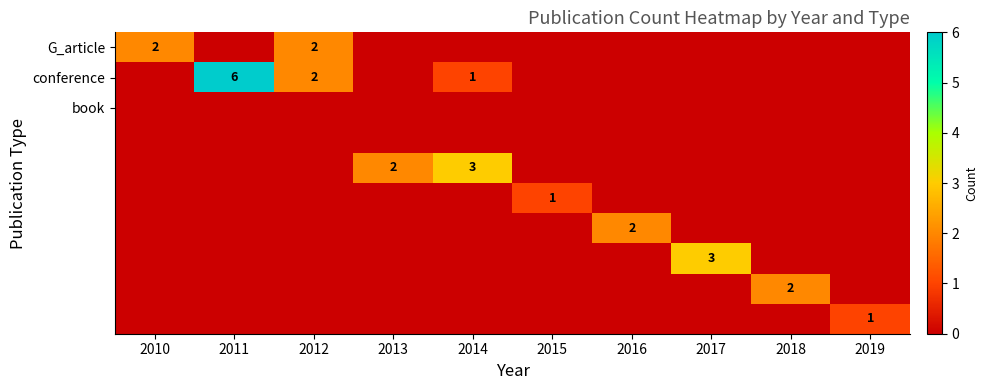

How many data points does each series have?

10